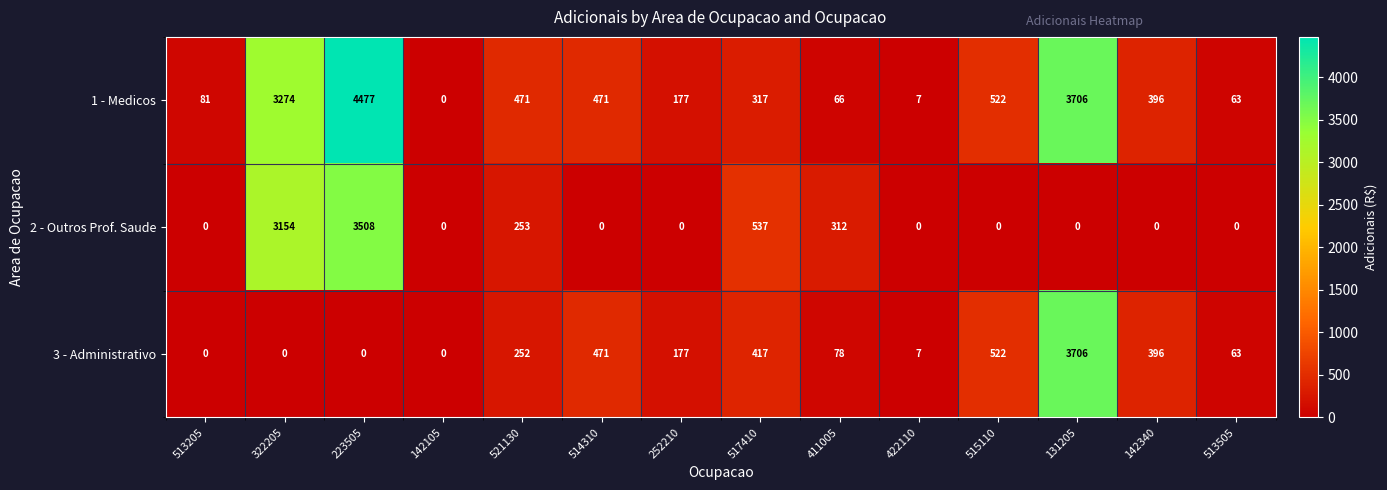

Rank the series by their average value, from lowest to highest.

3 - Administrativo, 2 - Outros Prof. Saude, 1 - Medicos